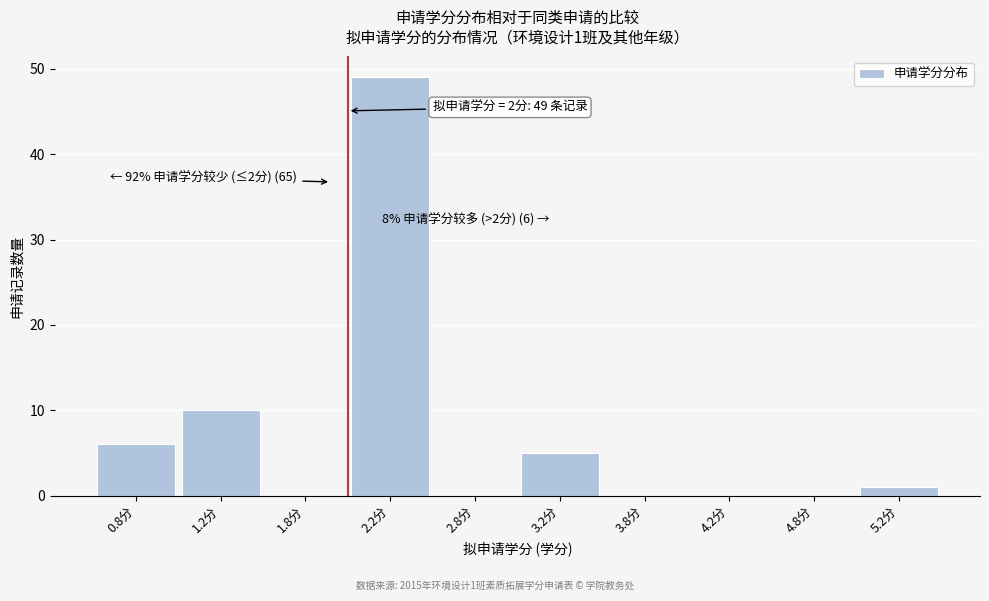

Which range on the x-axis has the tallest bar?

2.0 to 2.5